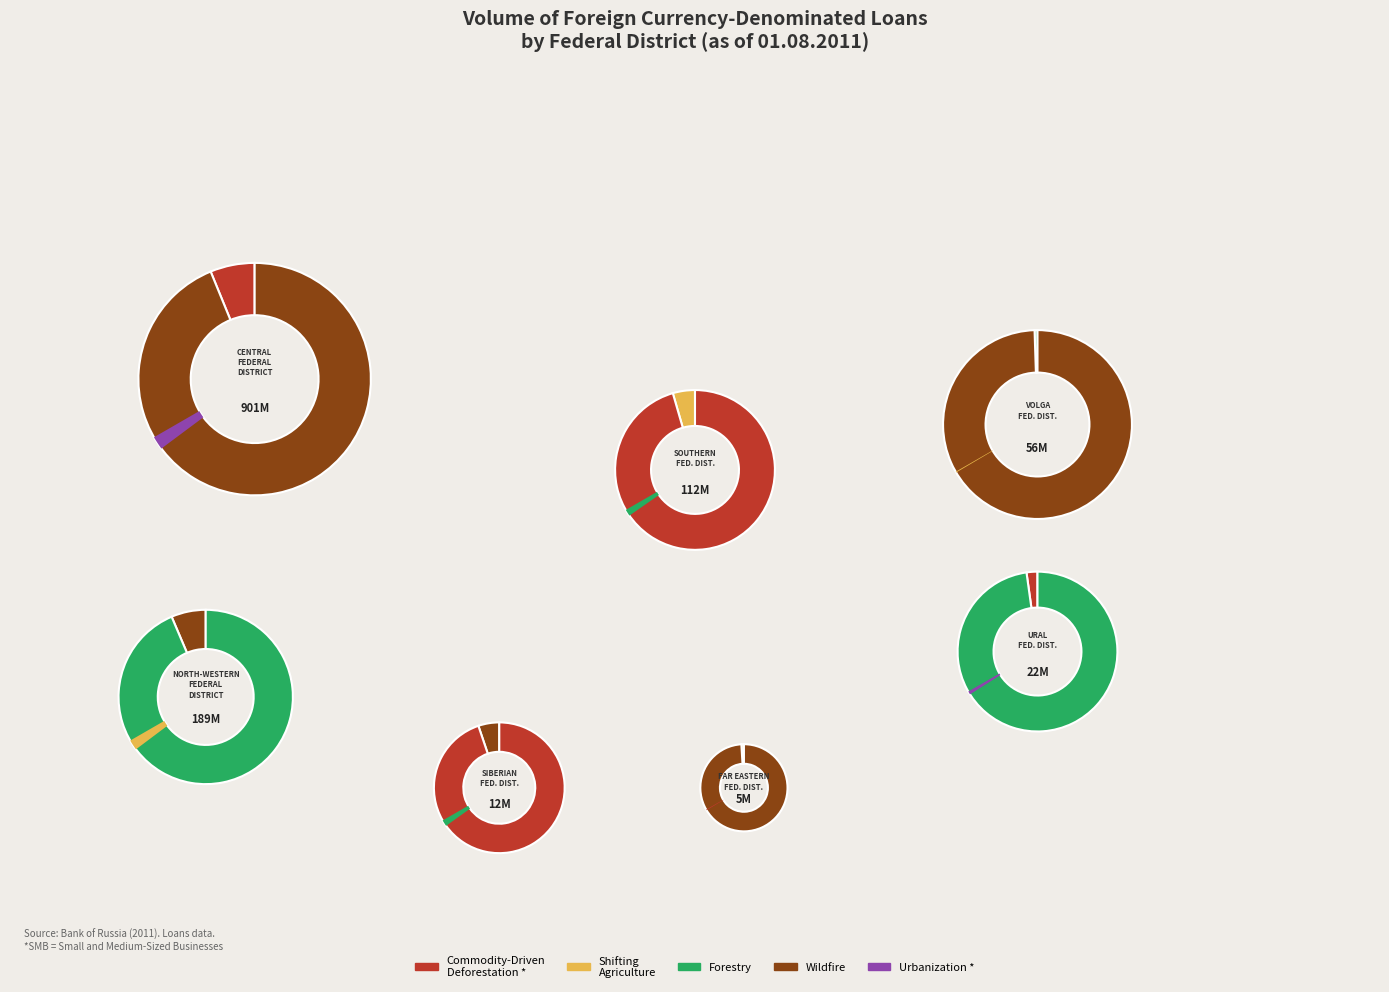

What is the largest slice in the pie chart?

CENTRAL FEDERAL DISTRICT